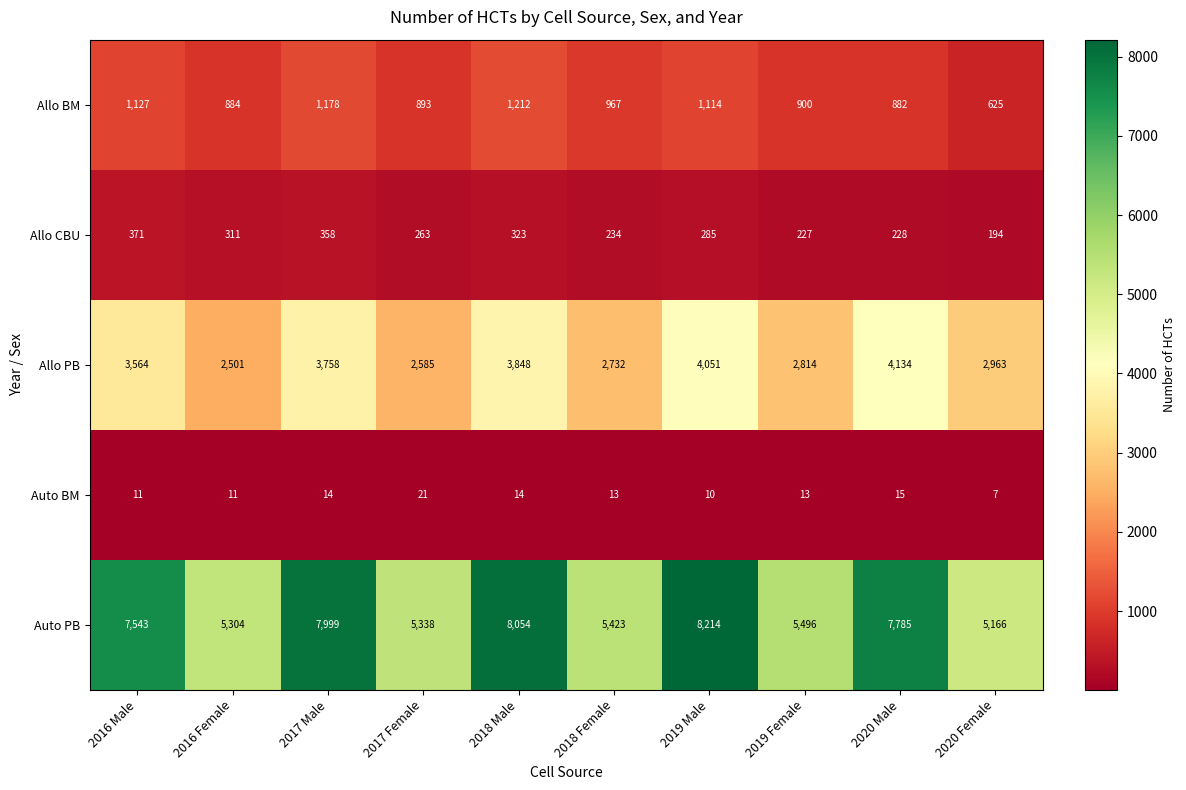

Where does the Allo BM series first go above 967?

2016 Male